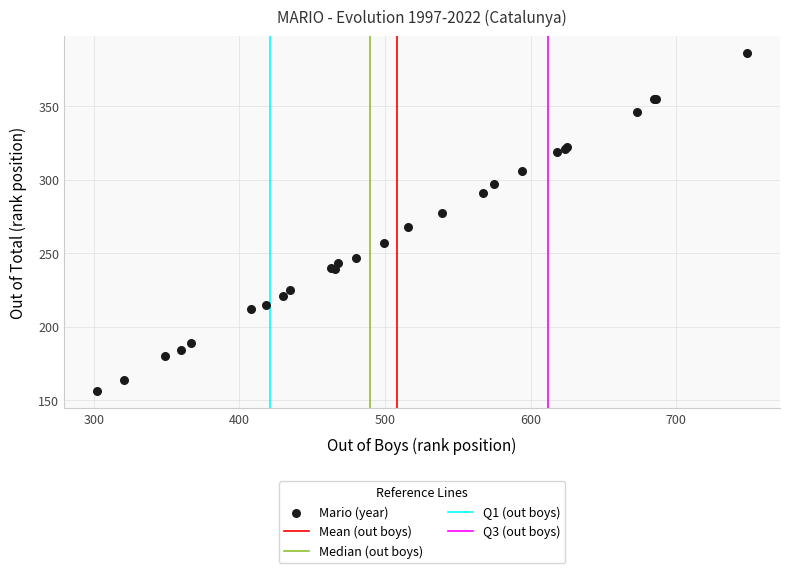

What Y value in the scatter plot is closest to 271?

268